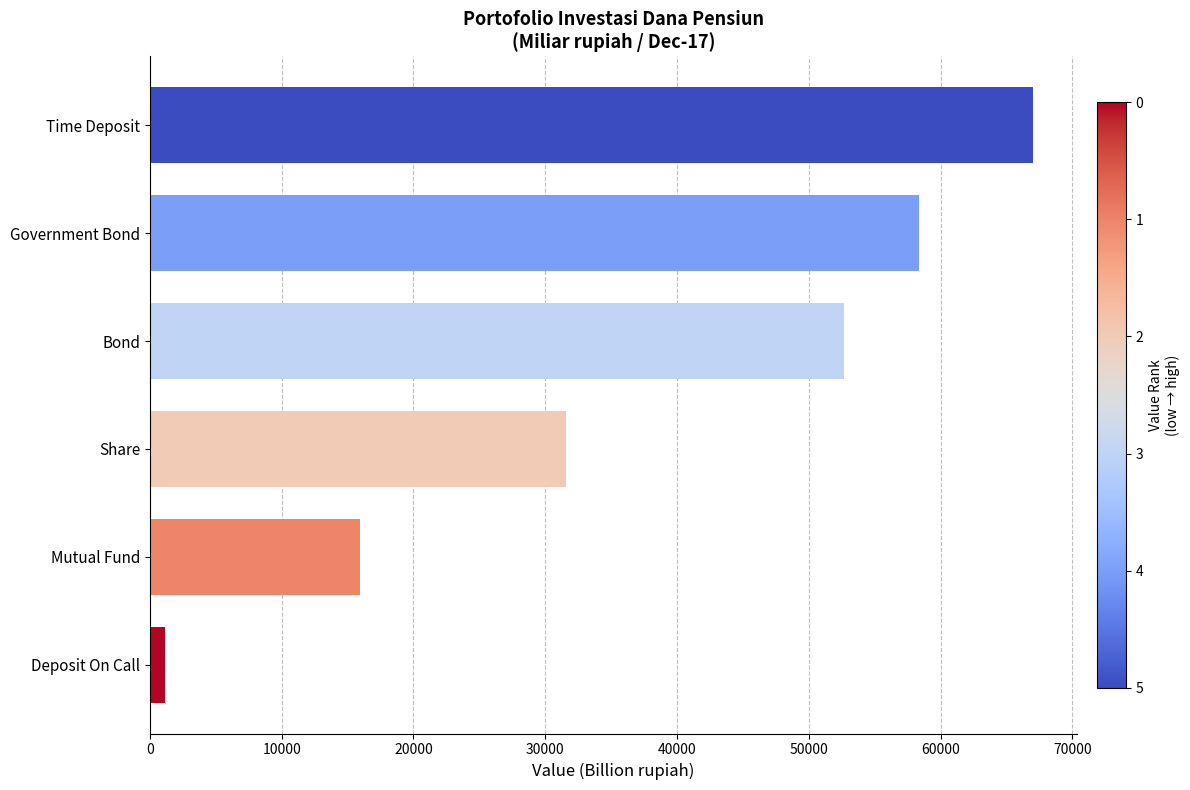

What is the sum of the values at Share and Time Deposit?

98615.5